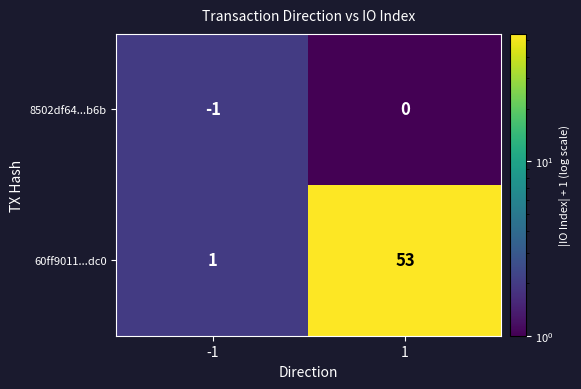

Reading left to right, extract all data points from this chart.

8502df64...b6b: -1=-1	1=0
60ff9011...dc0: -1=1	1=53